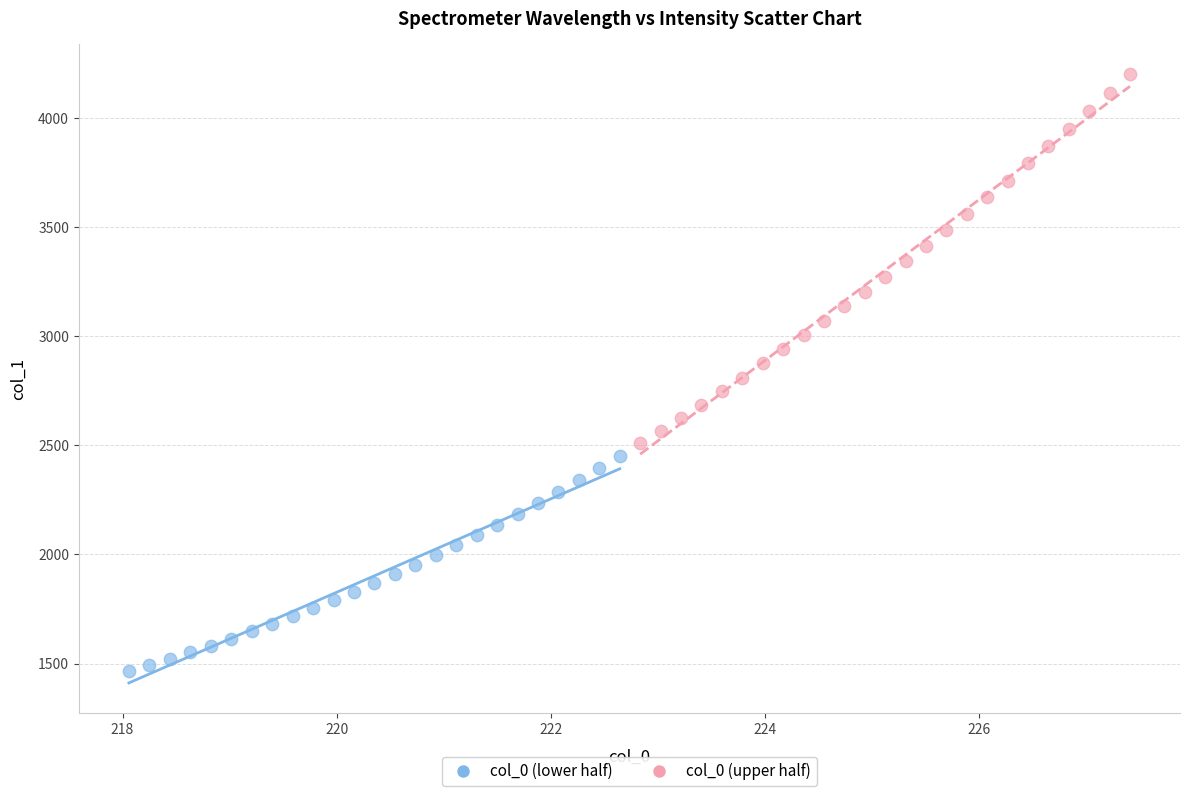

Which series has the largest Y range (max minus min)?

col_0 (upper half)